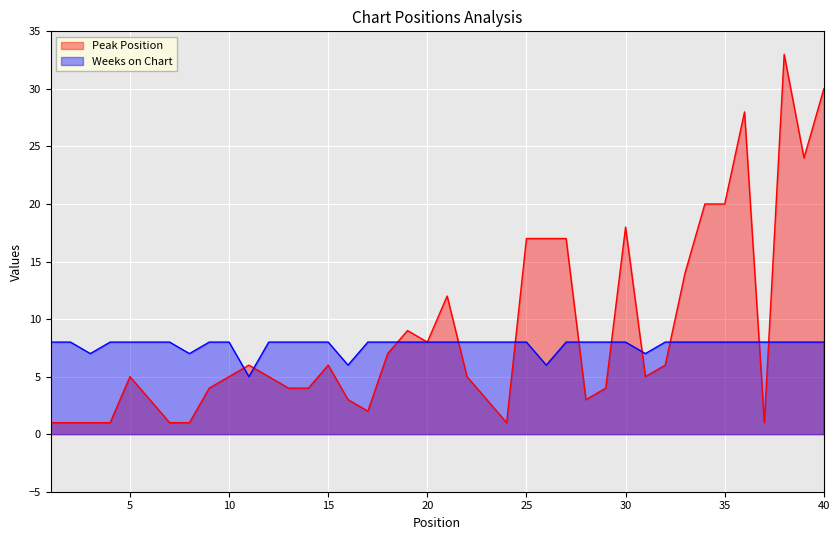

How many lines are shown in the chart?

2